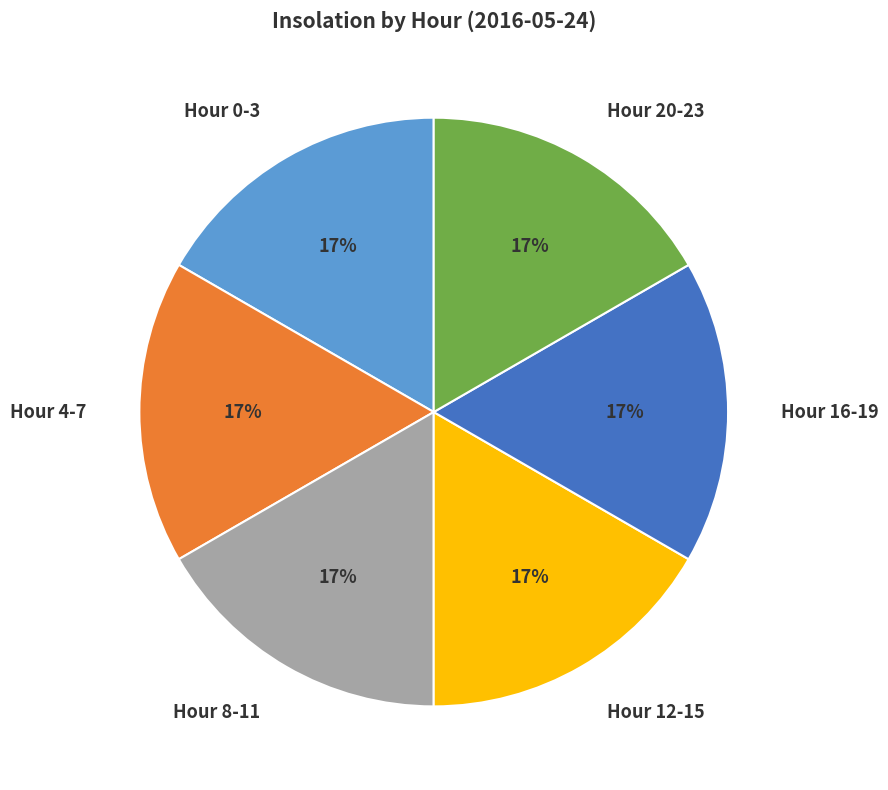

To the nearest percent, what is the average slice percentage?

17%